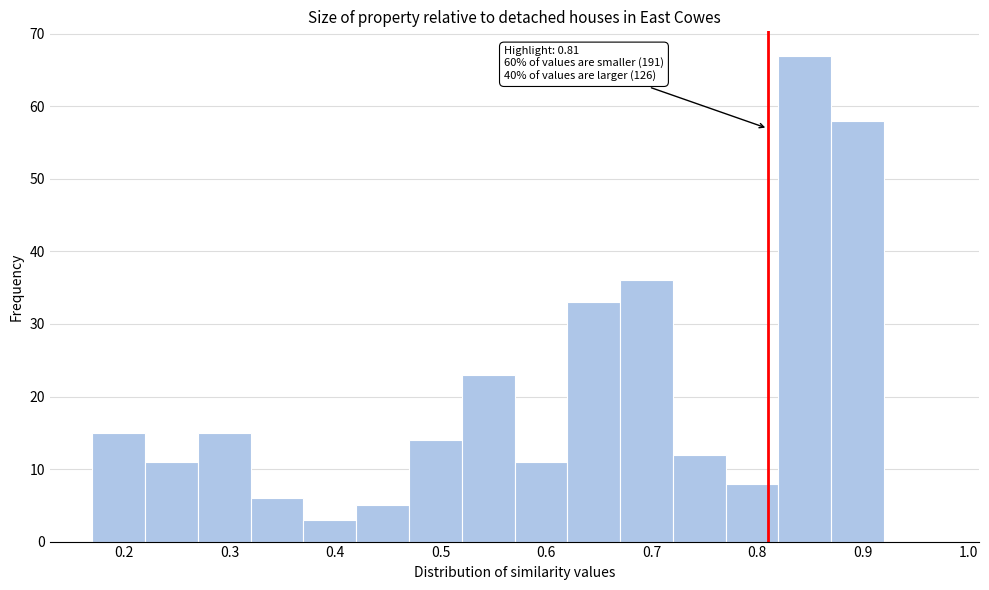

Over which range of the x-axis is the bar tallest?

0.82 to 0.87